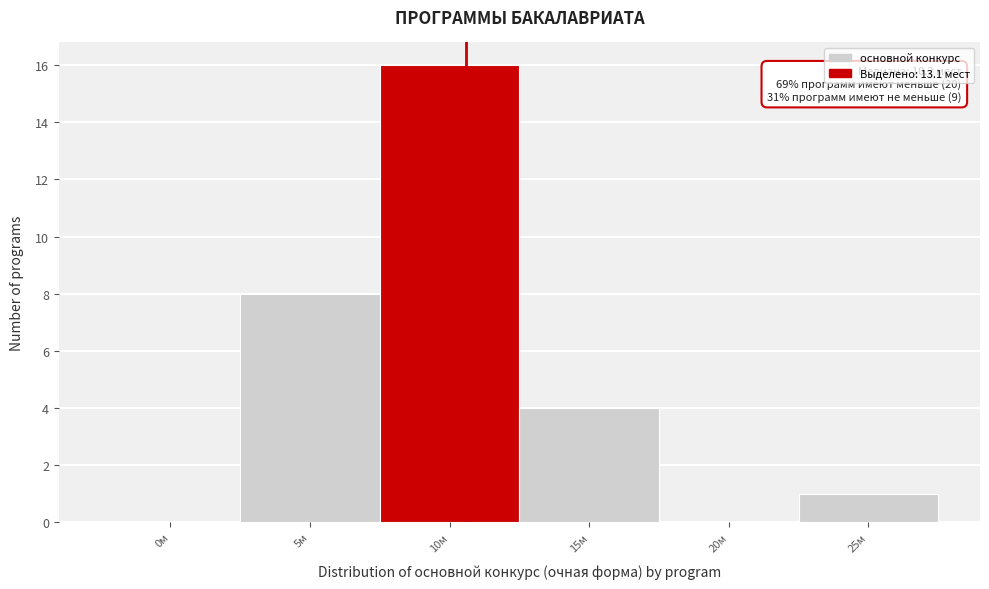

Reading left to right, extract all data points from this chart.

0м=0	5м=8	10м=16	15м=4	20м=0	25м=1